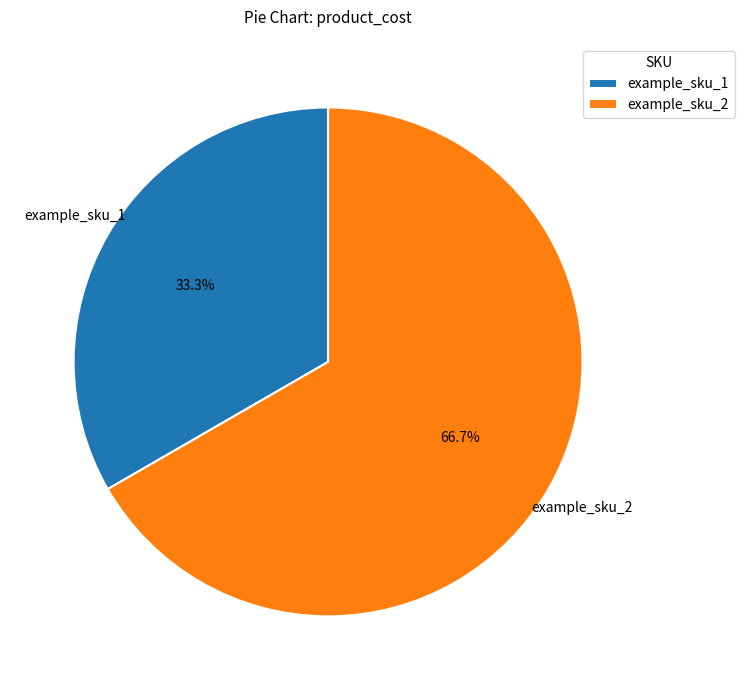

Is it true that example_sku_2 is 67% of the pie?

True